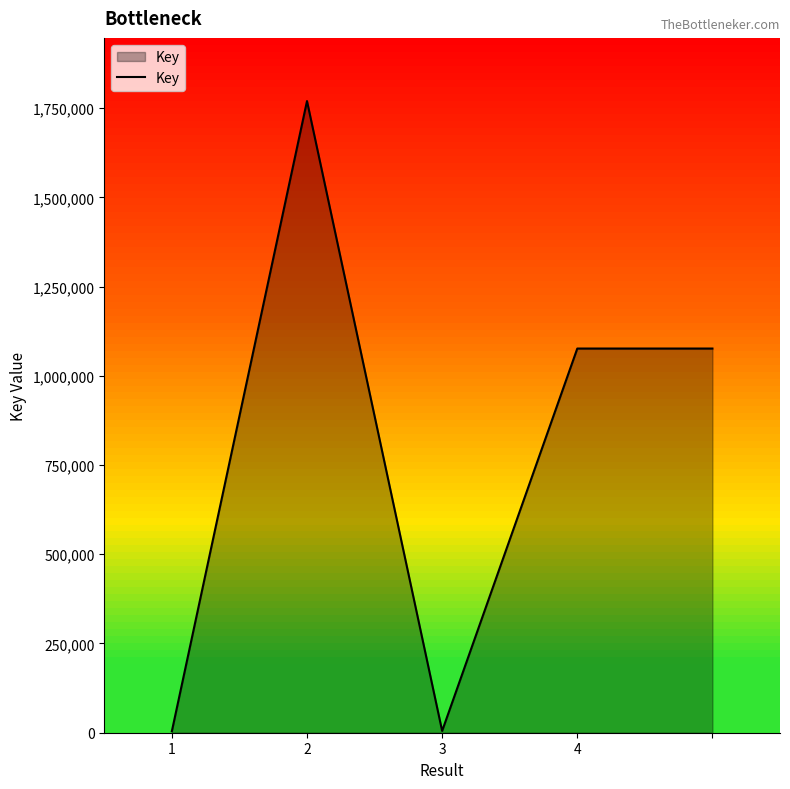

What is the difference between the maximum and minimum values?

1765606